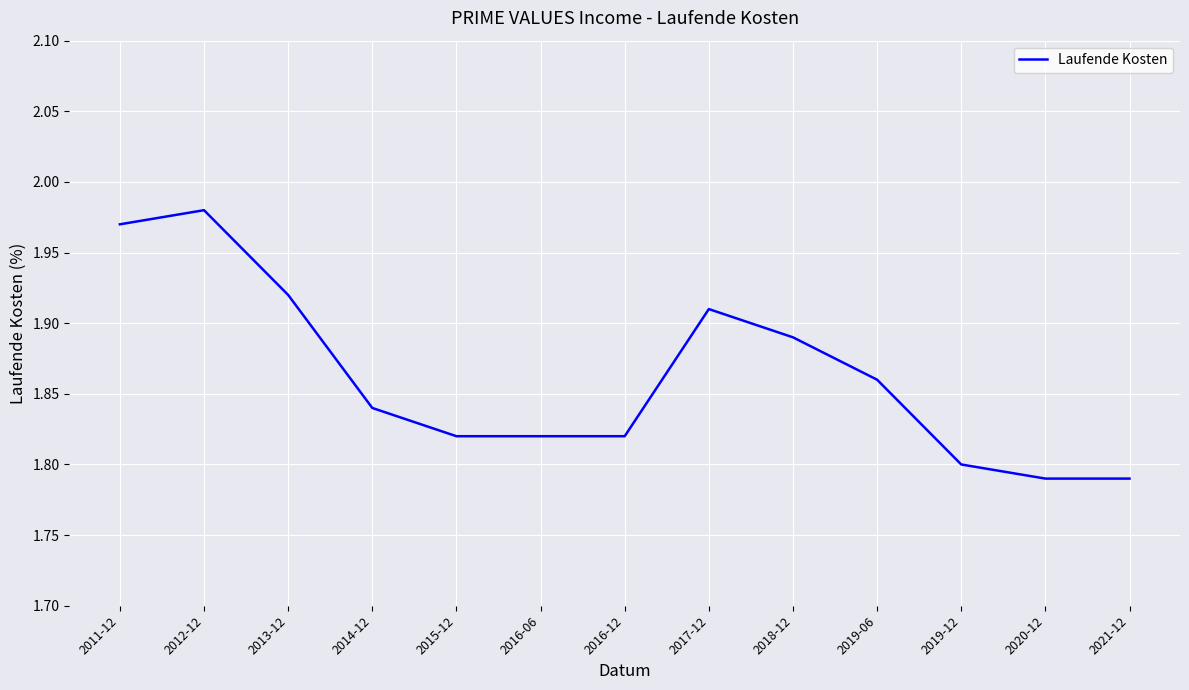

Which has a higher value, 2012-12 or 2013-12?

2012-12